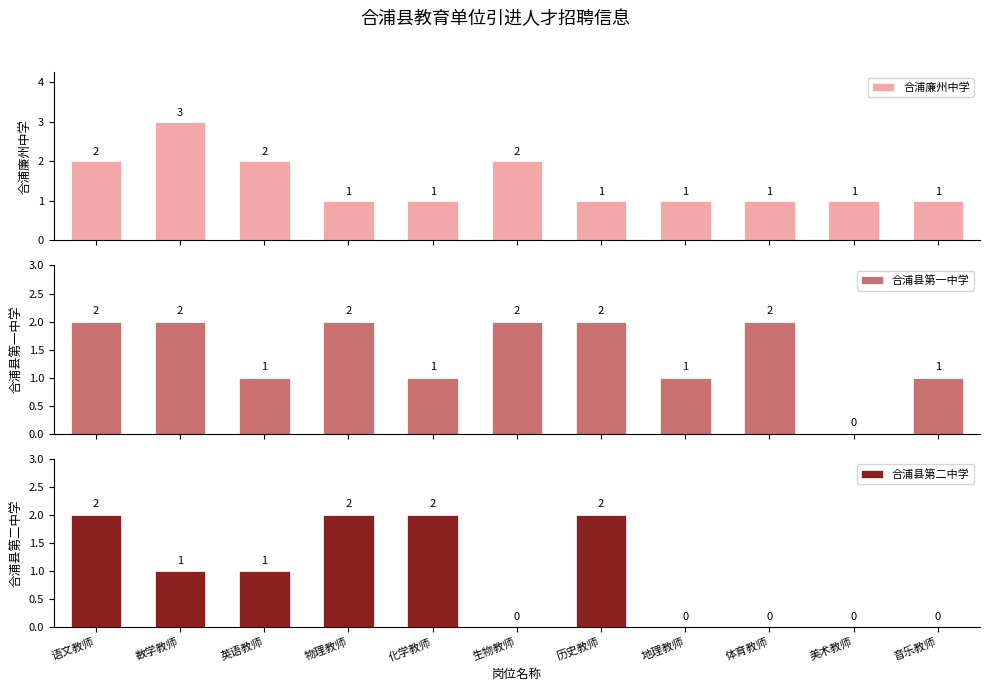

At which label does 合浦廉州中学 reach its peak?

数学教师